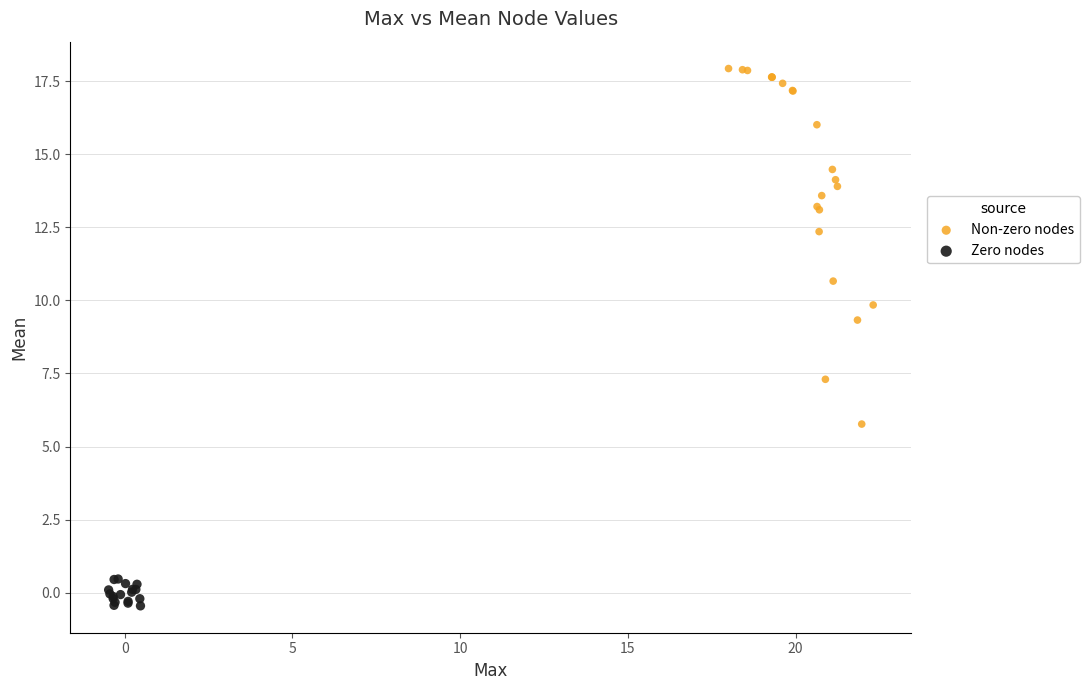

Which series has the widest spread of Y values?

Non-zero nodes